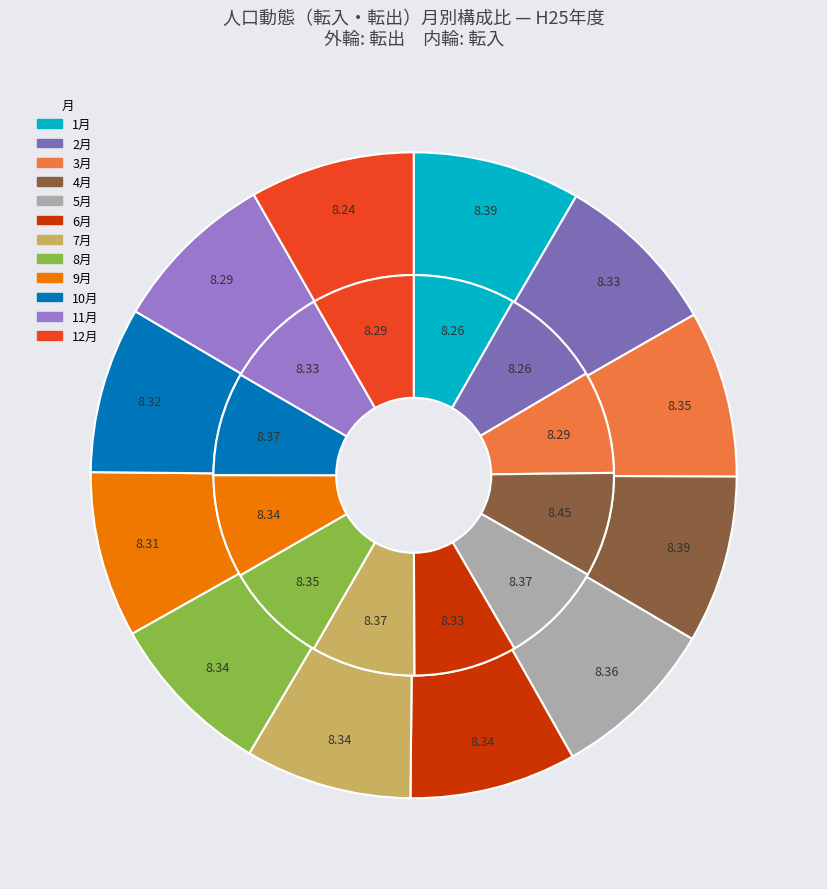

Which slice is the smallest?

1